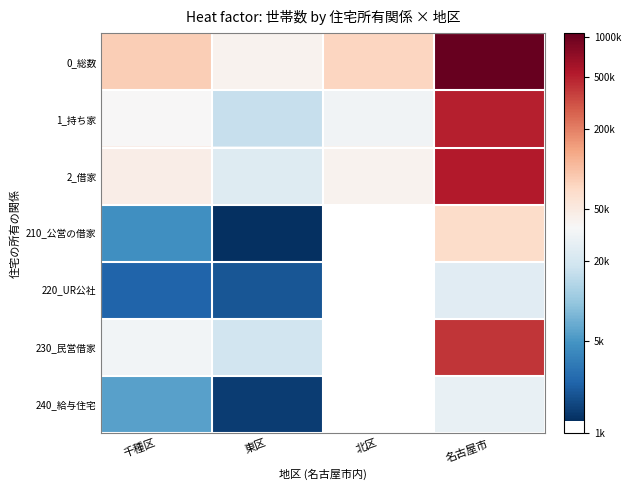

How many series are shown in this chart?

7